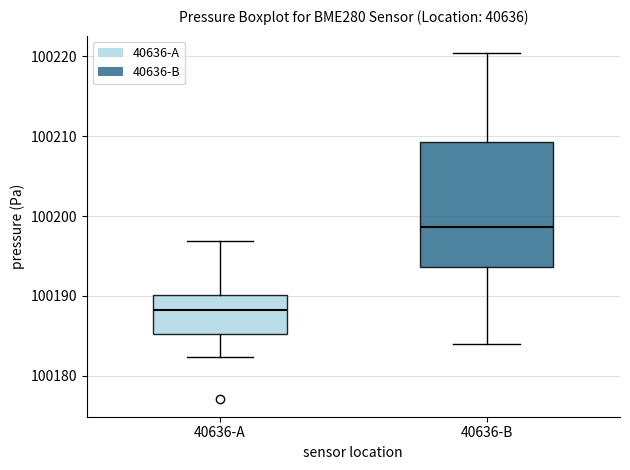

Comparing the boxes themselves (not the whiskers), which one is the tallest?

40636-B